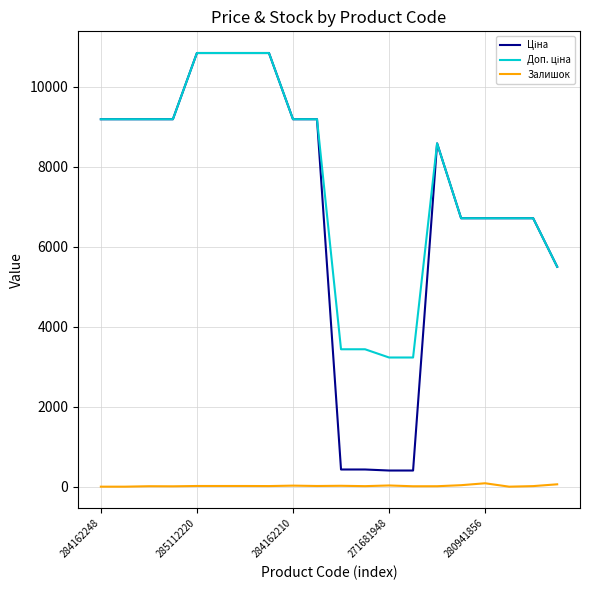

What is the maximum value shown in the chart?

10840.1